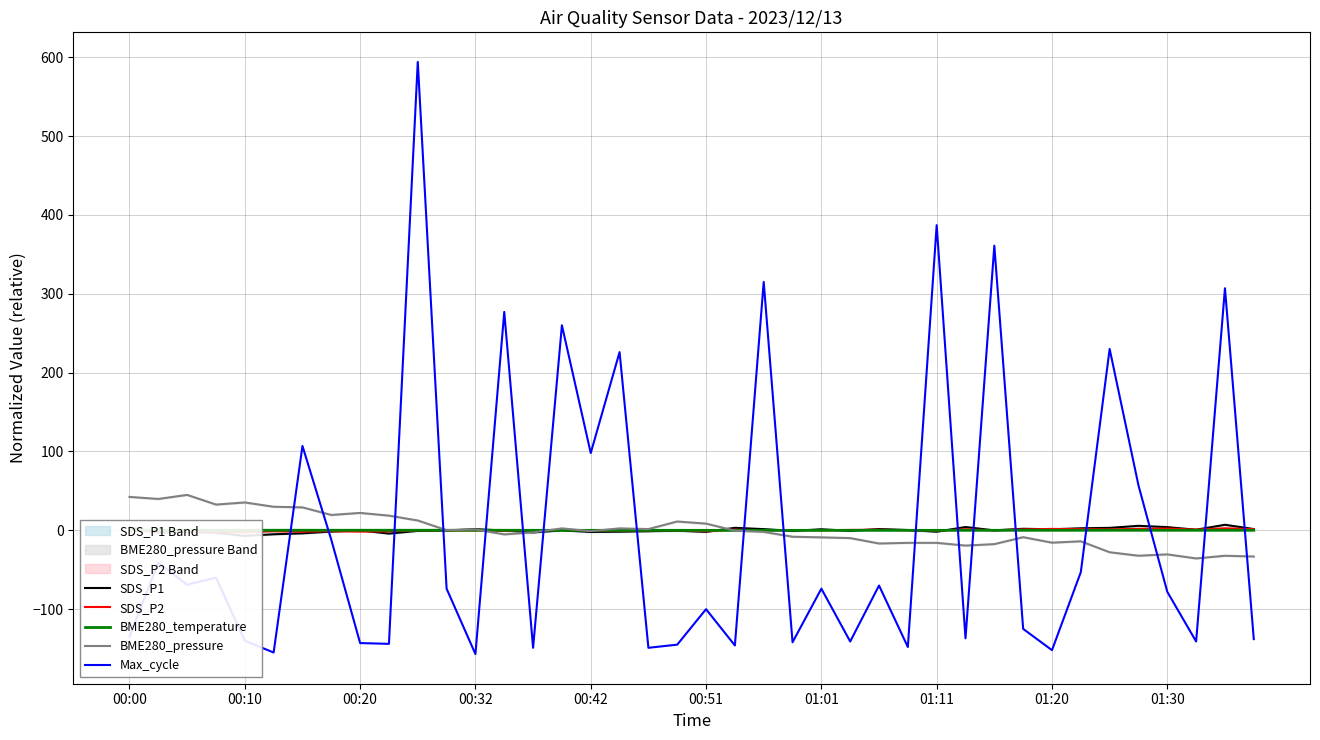

Reading left to right, list all the values displayed in this chart.

SDS_P1: 3.5	-2.9	-2.0	-3.2	-7.1	-5.0	-3.9	-1.6	-0.1	-4.2	-0.7	-0.2	1.4	-0.3	-2.7	-0.1	-2.1	-1.8	-1.2	-0.5	-2.0	3.1	1.5	-0.8	1.3	-0.7	1.6	0.4	-1.8	4.1	-0.1	1.9	1.3	2.6	3.1	5.7	4.0	0.7	7.0	1.6
SDS_P2: -1.1	-1.3	-1.3	-1.9	-2.4	-1.2	-1.8	-1.1	-1.6	-1.3	-0.0	-0.0	-0.1	-0.8	0.1	0.3	-0.5	-0.3	-0.2	0.0	-1.3	0.8	0.1	0.3	0.0	0.5	0.7	0.0	-0.5	1.3	-0.1	1.1	1.8	1.5	1.2	1.9	2.2	0.9	2.5	1.4
BME280_temperature: 0.1	0.1	0.1	0.1	0.1	0.0	0.1	0.1	0.0	0.1	0.0	0.0	0.0	0.0	-0.0	-0.0	-0.0	-0.0	-0.0	-0.0	-0.1	-0.1	-0.1	-0.1	-0.1	-0.1	-0.0	-0.0	-0.0	-0.0	-0.0	0.0	0.0	0.0	0.0	0.0	0.0	0.0	0.0	-0.0
BME280_pressure: 42.4	39.8	44.9	32.6	35.3	29.9	29.1	19.5	22.0	18.6	12.5	0.2	1.1	-5.1	-2.7	2.5	-1.0	2.5	1.6	11.2	8.5	-0.4	-2.0	-8.1	-9.0	-9.9	-16.7	-15.9	-15.9	-19.4	-17.5	-8.7	-15.7	-13.9	-27.8	-32.2	-30.5	-35.7	-32.3	-33.2
Max_cycle: -135.0	-41.0	-69.0	-60.0	-140.0	-155.0	107.0	-12.0	-143.0	-144.0	594.0	-74.0	-157.0	277.0	-149.0	260.0	98.0	226.0	-149.0	-145.0	-100.0	-146.0	315.0	-142.0	-74.0	-141.0	-70.0	-148.0	387.0	-137.0	361.0	-125.0	-152.0	-53.0	230.0	57.0	-78.0	-141.0	307.0	-138.0